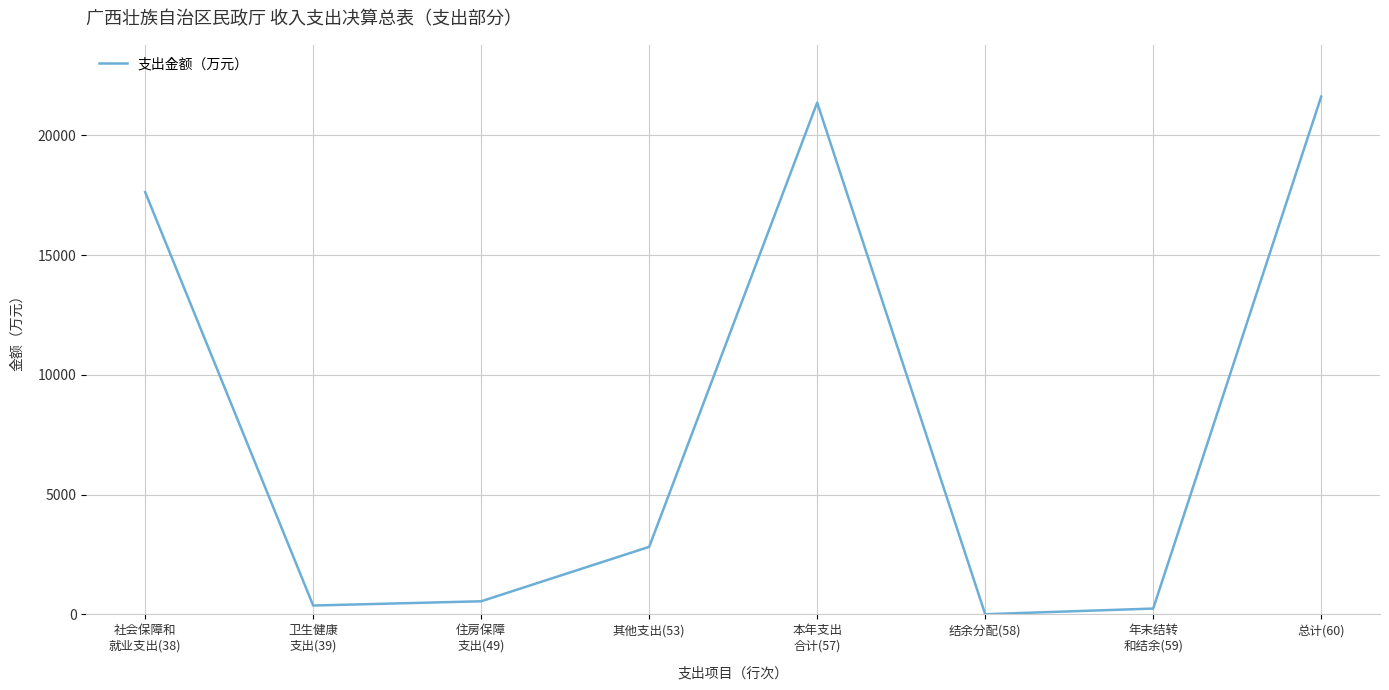

What is the minimum value shown in the chart?

7.2